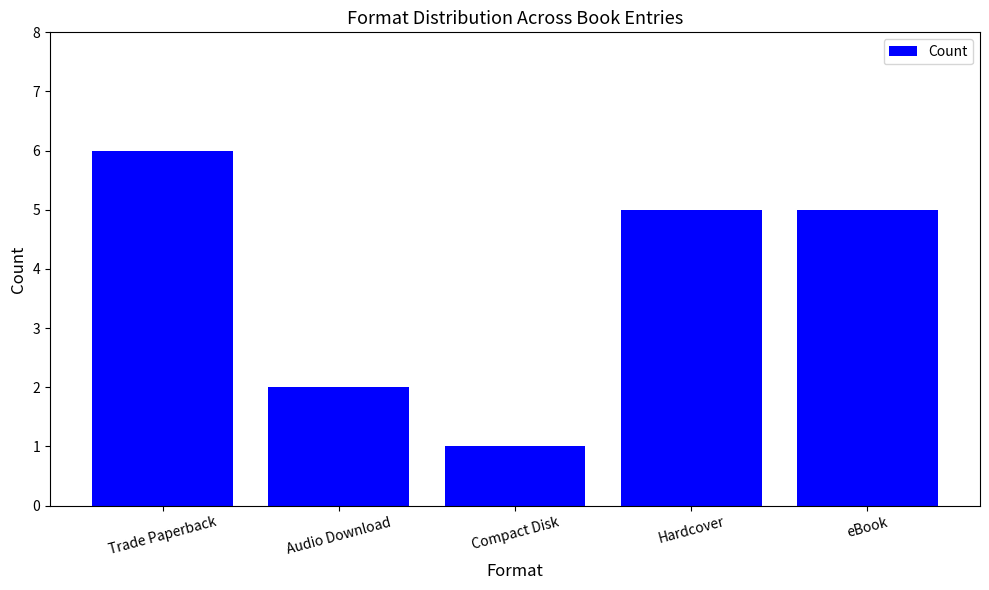

What is the label of the 4th bar from the right?

Audio Download